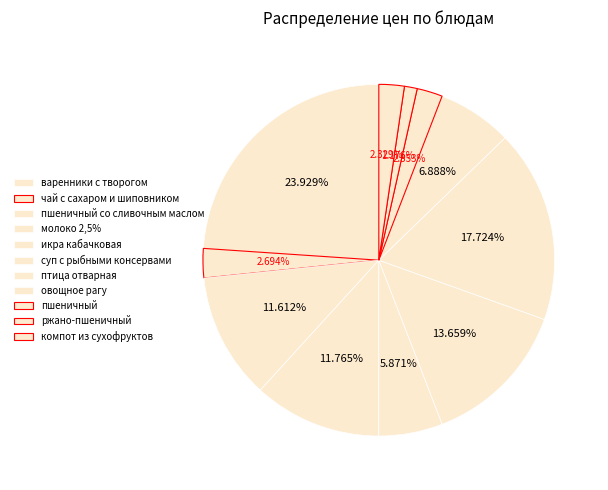

Which category has the smallest portion of the pie?

ржано-пшеничный